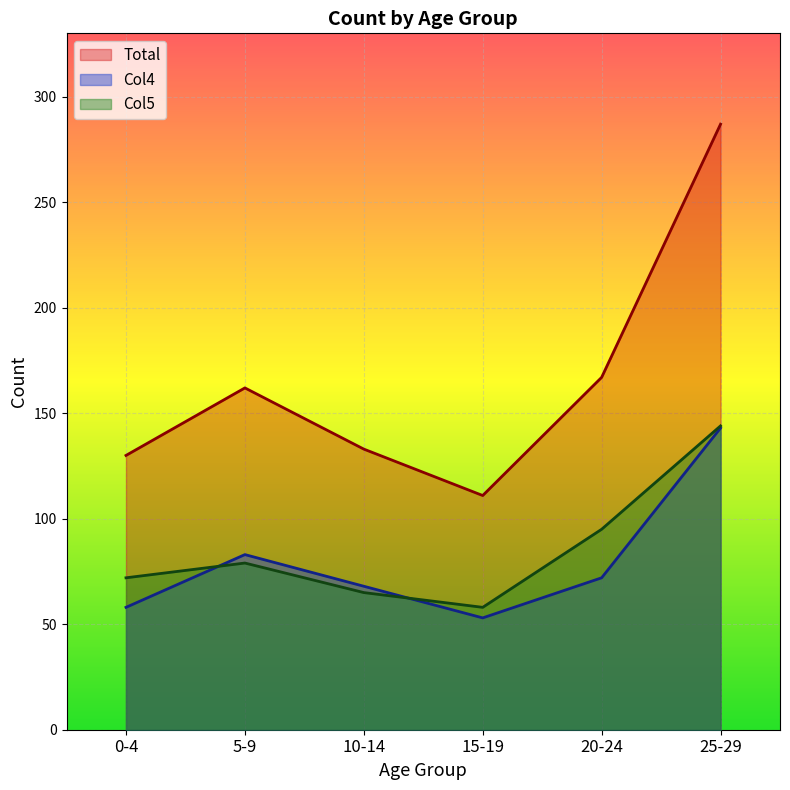

How many interior local valleys does the Col4 series have?

1